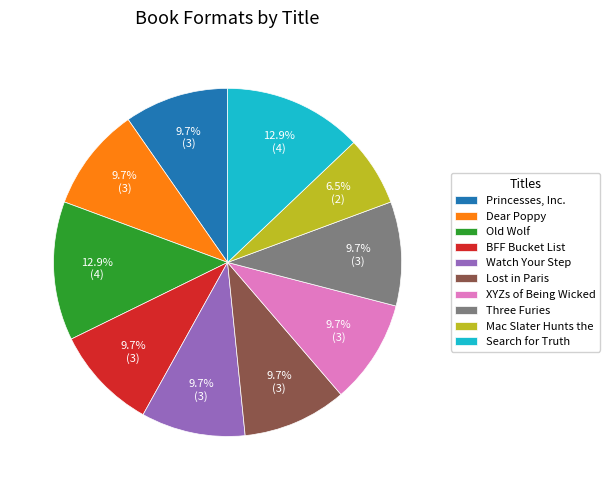

Is Old Wolf the majority of the pie?

No